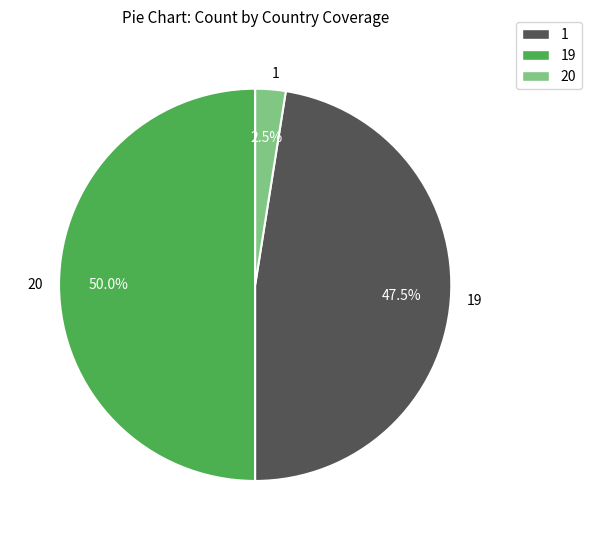

Rank the categories by value from highest to lowest.

20, 19, 1